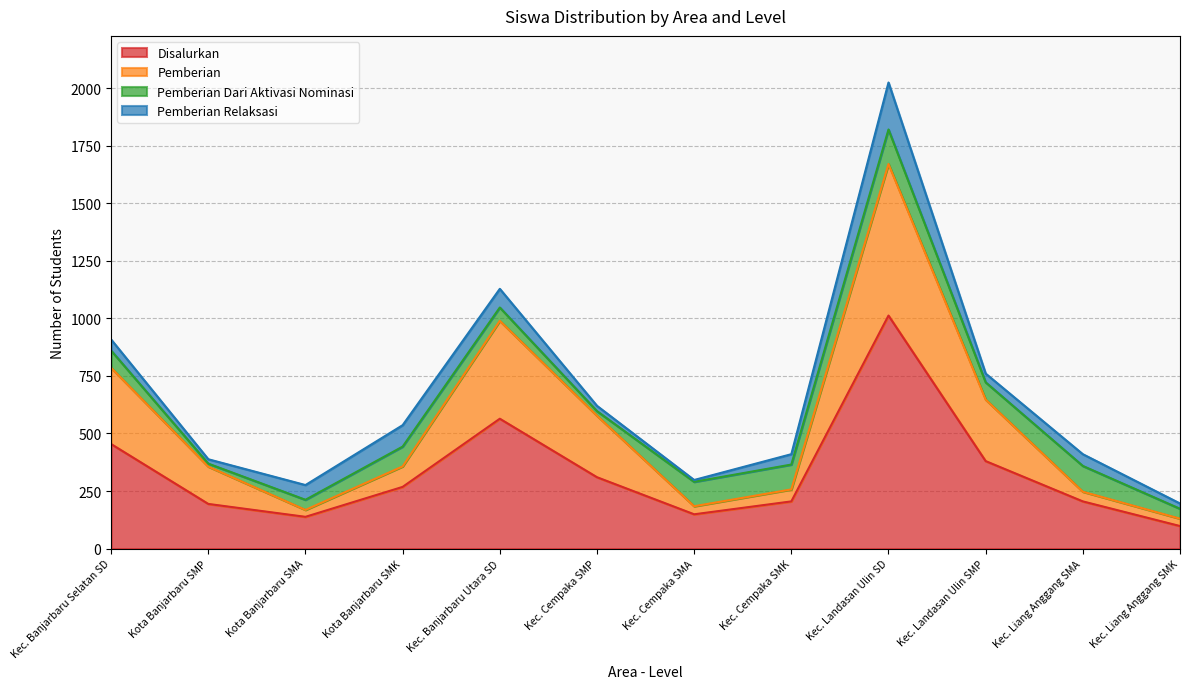

At which category is the sum across all series the highest?

Kec. Landasan Ulin SD